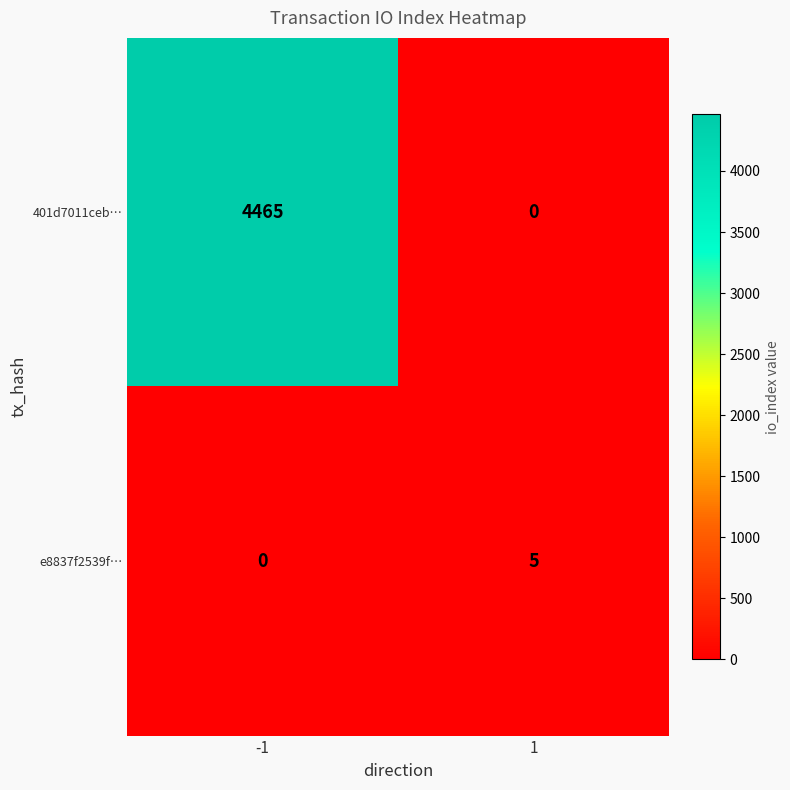

What is the difference between the e8837f2539f… values at -1 and 1?

5